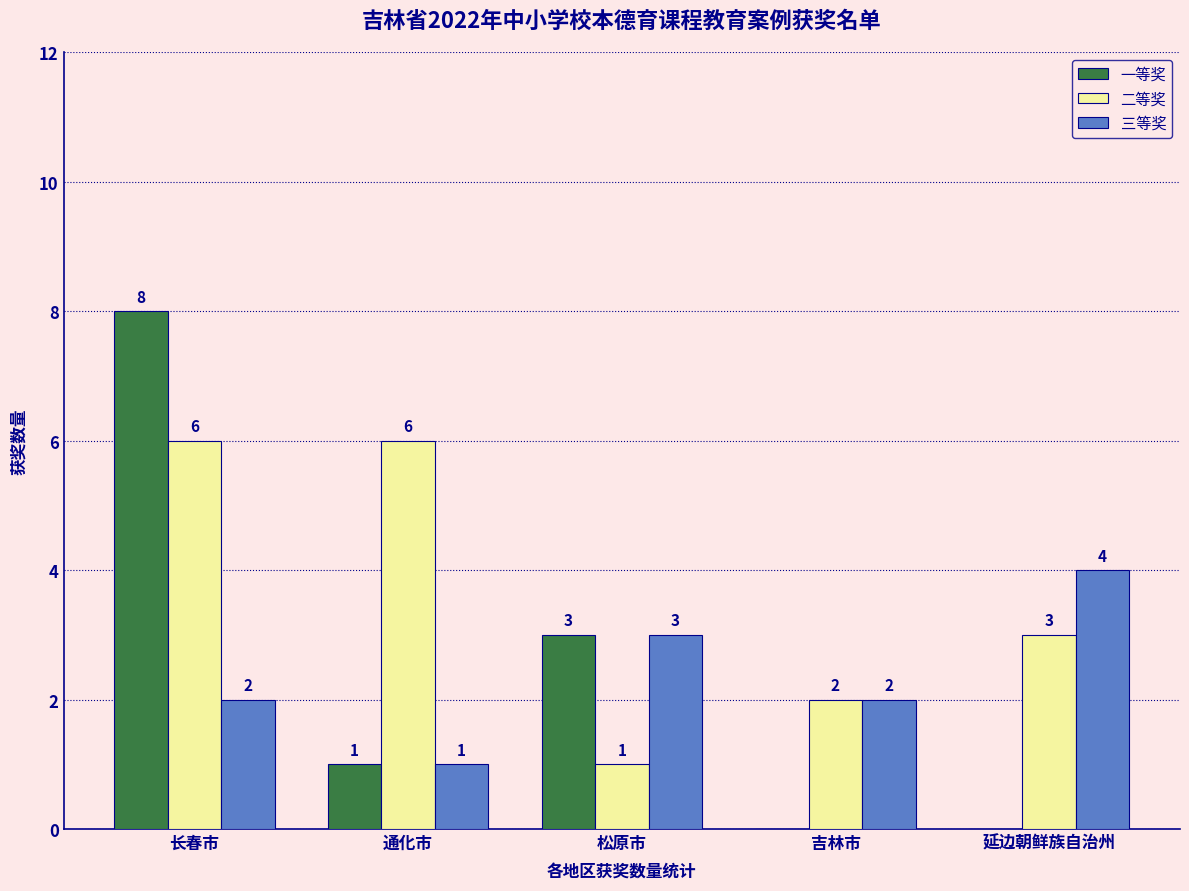

What is the greatest value displayed?

8